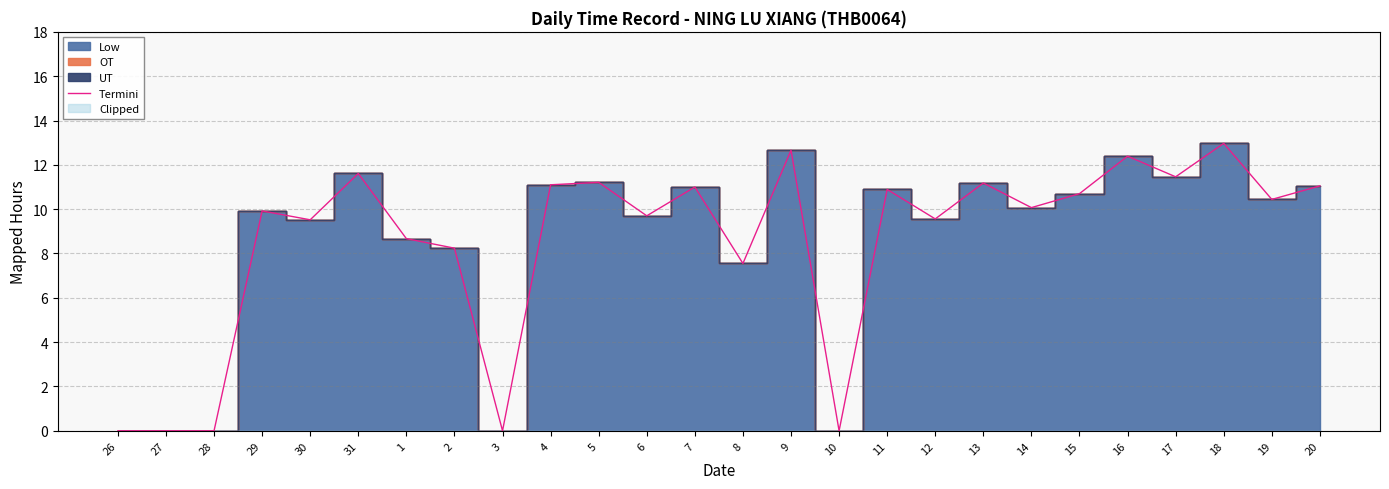

Reading left to right, transcribe all the data shown in this chart.

26=0.0	27=0.0	28=0.0	29=9.9	30=9.5	31=11.6	1=8.7	2=8.2	3=0.0	4=11.1	5=11.2	6=9.7	7=11.0	8=7.5	9=12.7	10=0.0	11=10.9	12=9.6	13=11.2	14=10.1	15=10.7	16=12.4	17=11.5	18=13.0	19=10.4	20=11.1